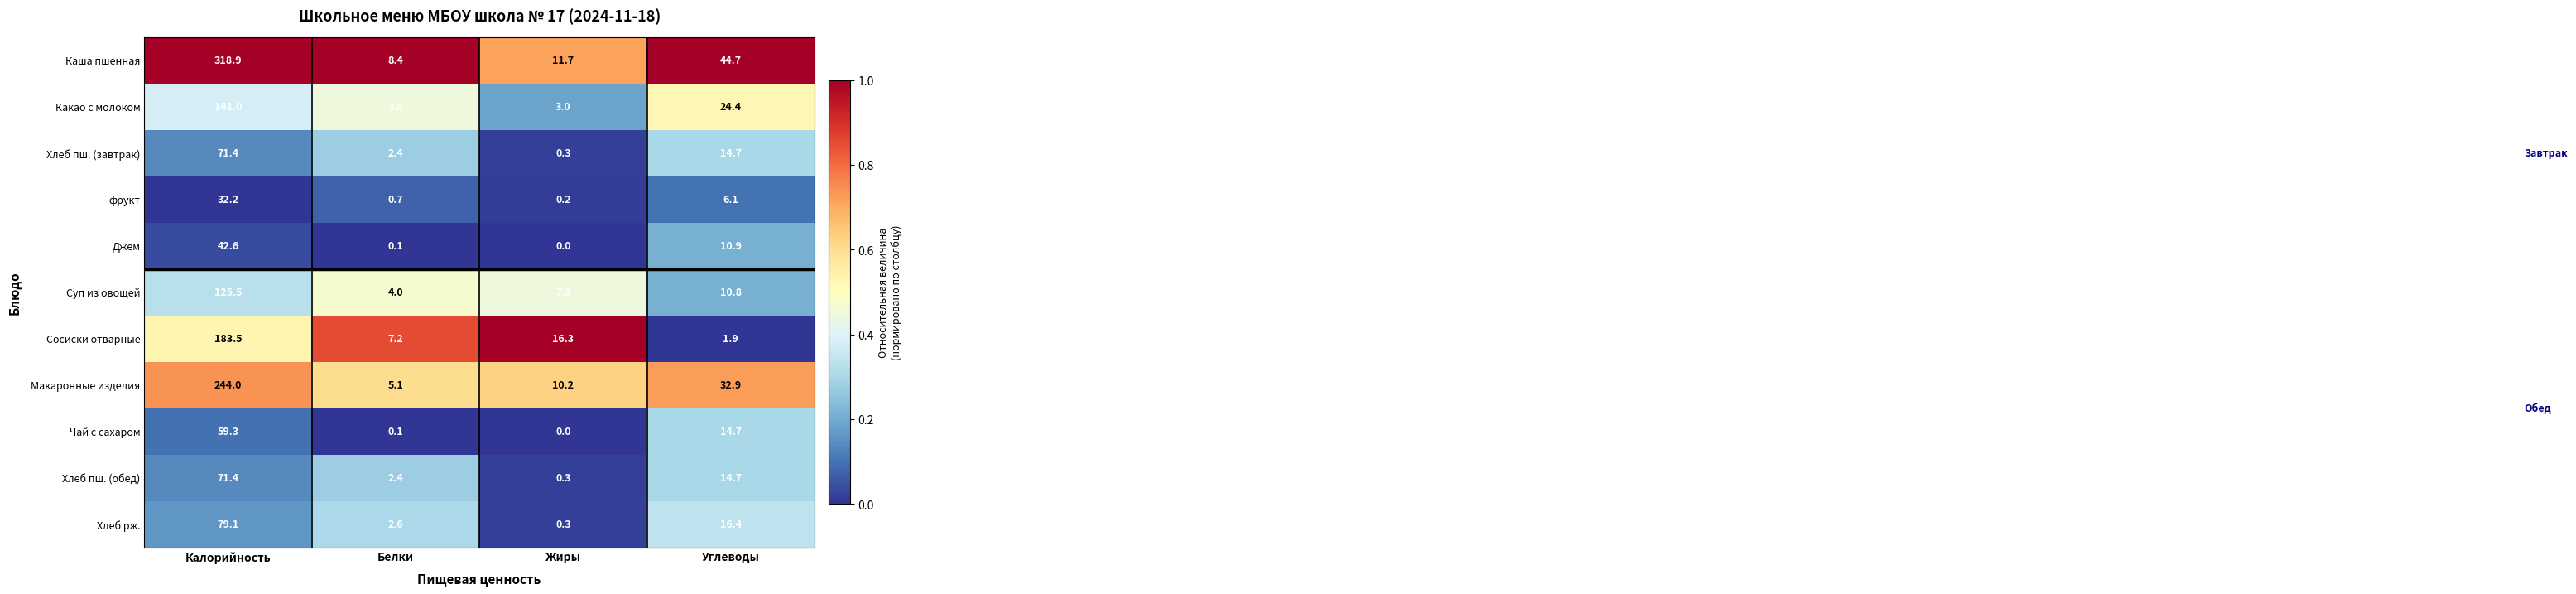

Rank the categories by Хлеб пш. (завтрак) value from highest to lowest.

Калорийность, Углеводы, Белки, Жиры